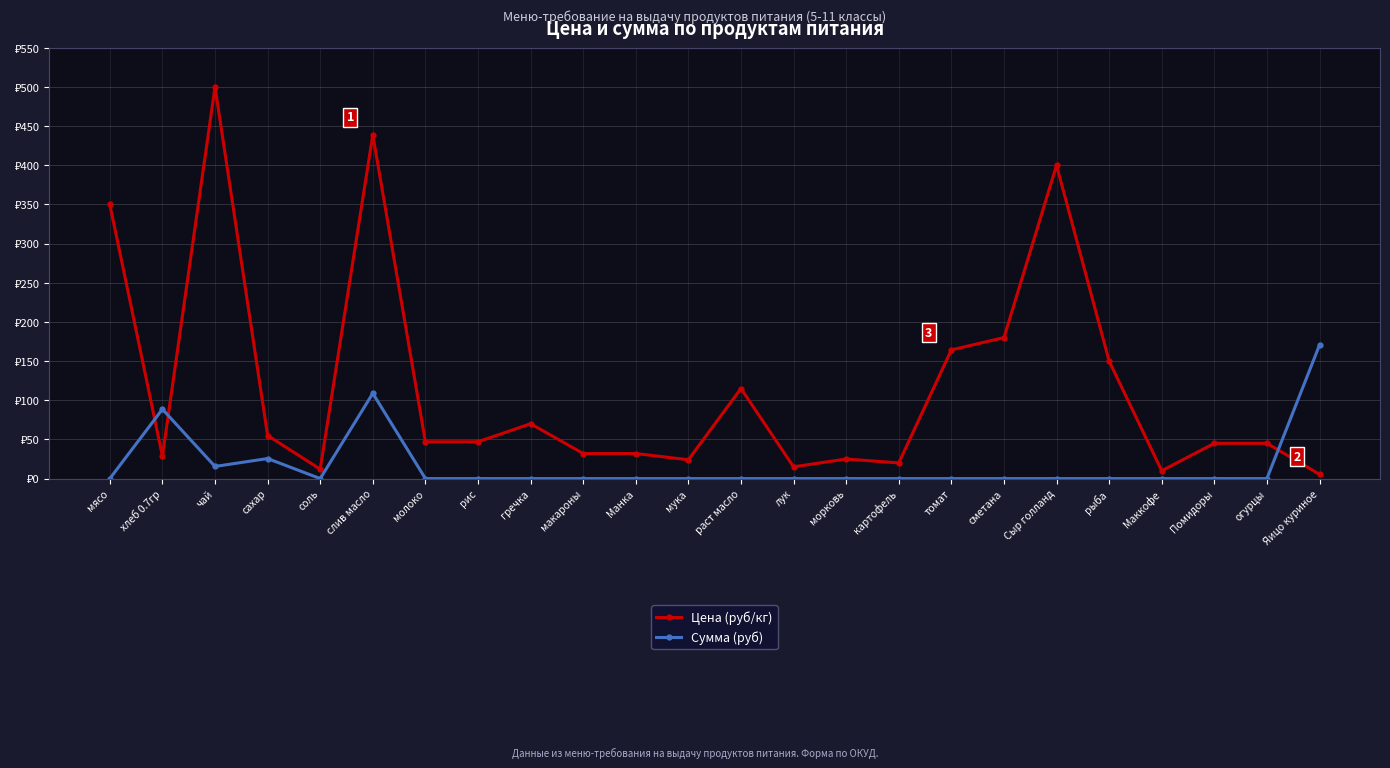

List the series in order of their overall mean, highest first.

Цена (руб/кг), Сумма (руб)